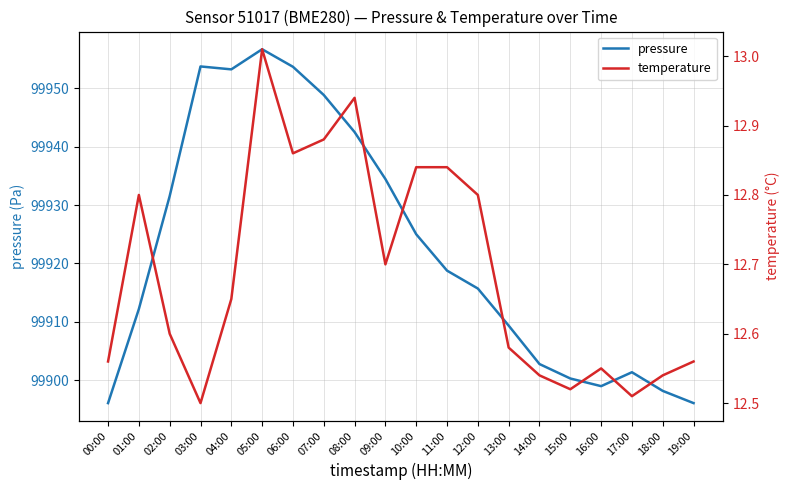

Rank the series by their average value, from lowest to highest.

temperature, pressure